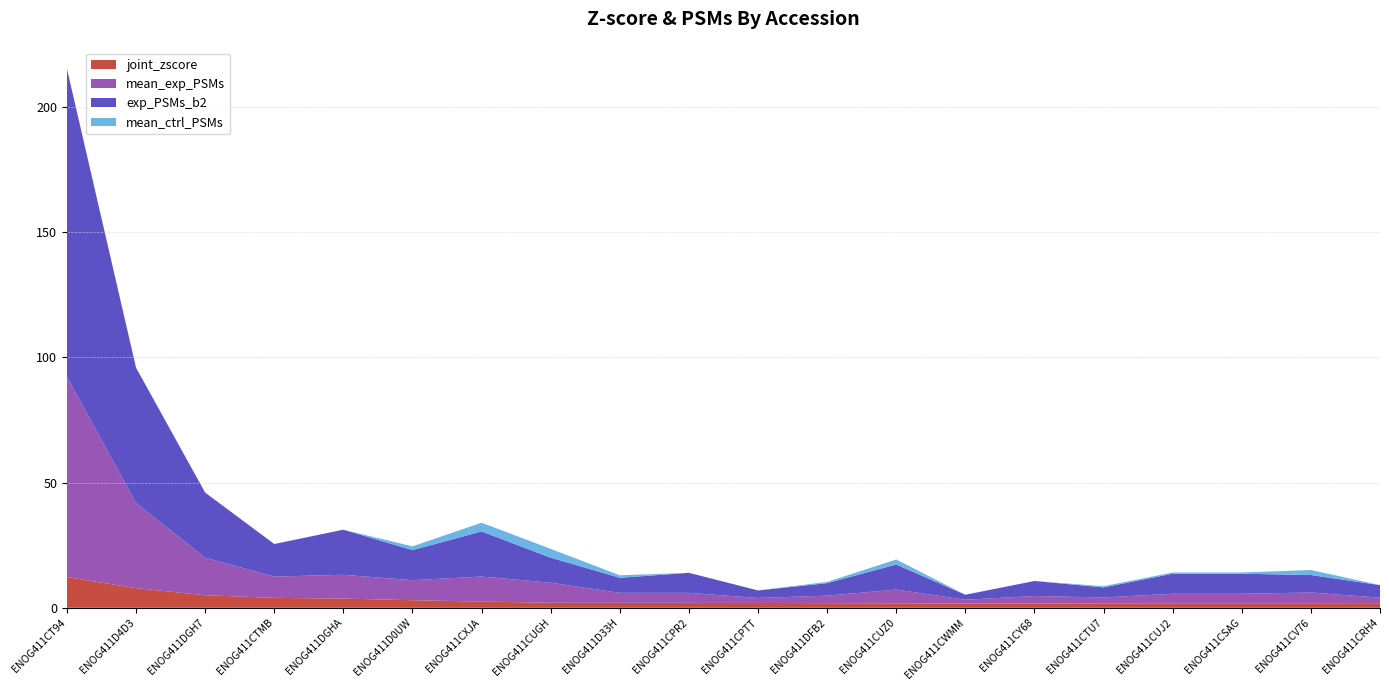

Reading left to right, list all the values displayed in this chart.

joint_zscore: 12.2	7.9	5.0	4.0	3.7	3.0	2.5	2.0	2.0	2.0	1.9	1.8	1.8	1.7	1.7	1.6	1.6	1.6	1.6	1.5
mean_exp_PSMs: 80.0	34.0	15.0	8.5	9.5	8.0	10.0	8.0	4.0	4.0	2.0	3.0	5.5	1.5	3.0	2.5	4.0	4.0	4.5	2.5
exp_PSMs_b2: 123.0	54.0	26.0	13.0	18.0	12.0	18.0	10.0	6.0	8.0	3.0	5.0	10.0	2.0	6.0	4.0	8.0	8.0	7.0	5.0
mean_ctrl_PSMs: 0.0	0.0	0.0	0.0	0.0	1.5	3.5	3.5	1.0	0.0	0.0	0.5	2.0	0.0	0.0	0.5	0.5	0.5	2.0	0.0